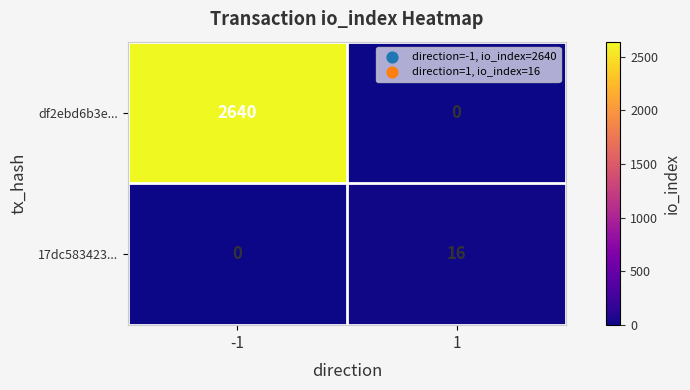

Which series has the largest range (max minus min)?

df2ebd6b3e...